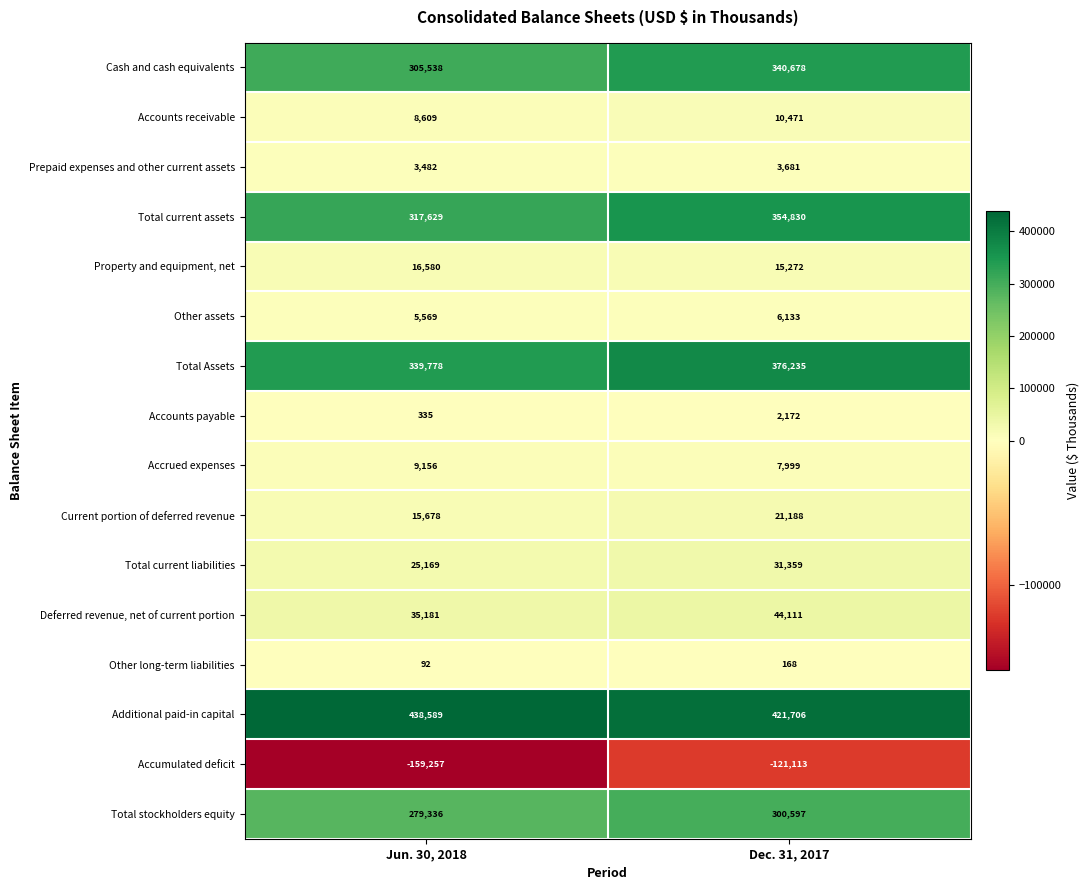

What is the sum of the Property and equipment, net values at Dec. 31, 2017 and Jun. 30, 2018?

31852